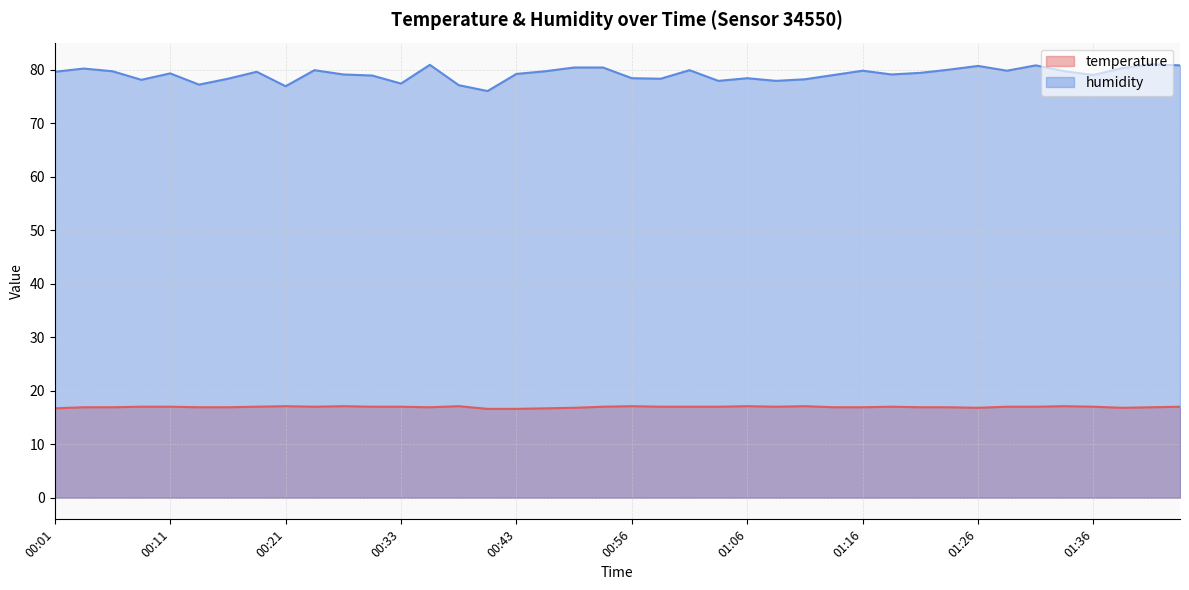

Which series has the widest spread of values?

humidity